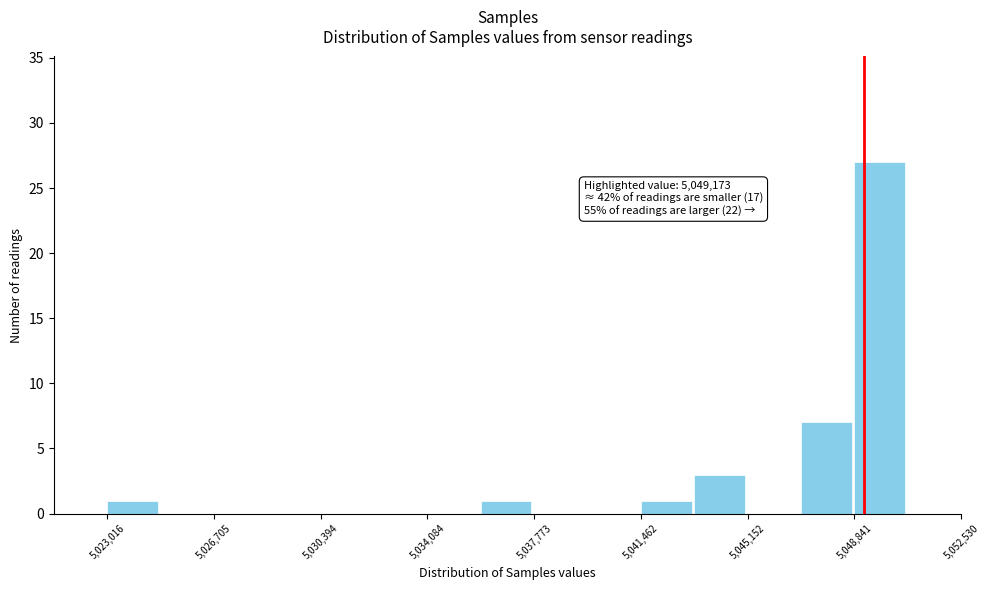

Read against the x-axis, roughly where is the centre of the tallest bar?

5049500